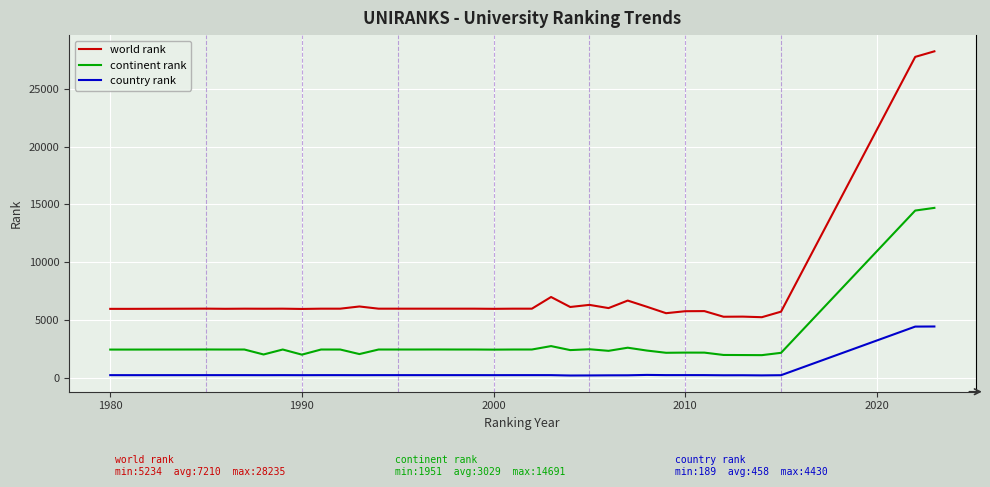

What is the sum of all continent rank values?

106001